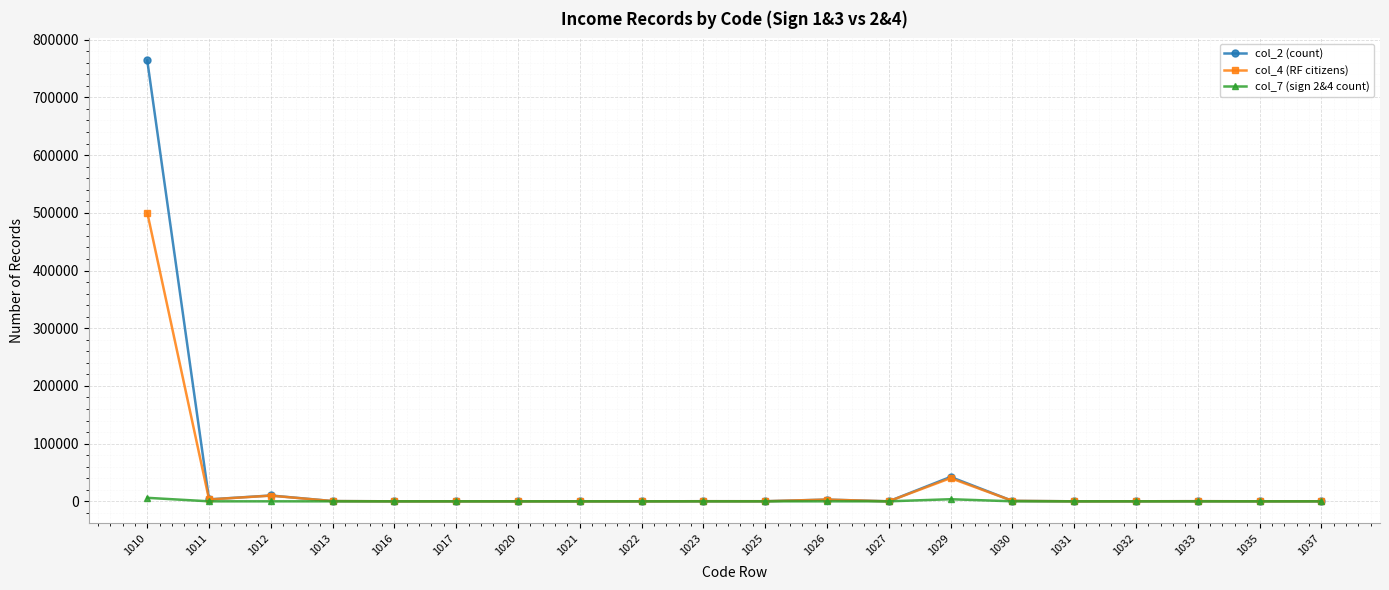

Is this an area chart (filled region under the line)?

No